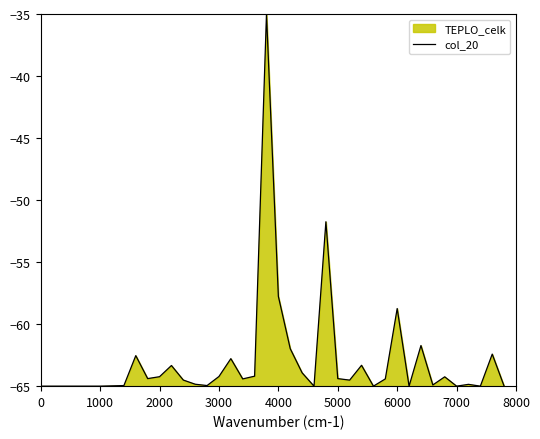

What is the greatest value displayed?

-35.0